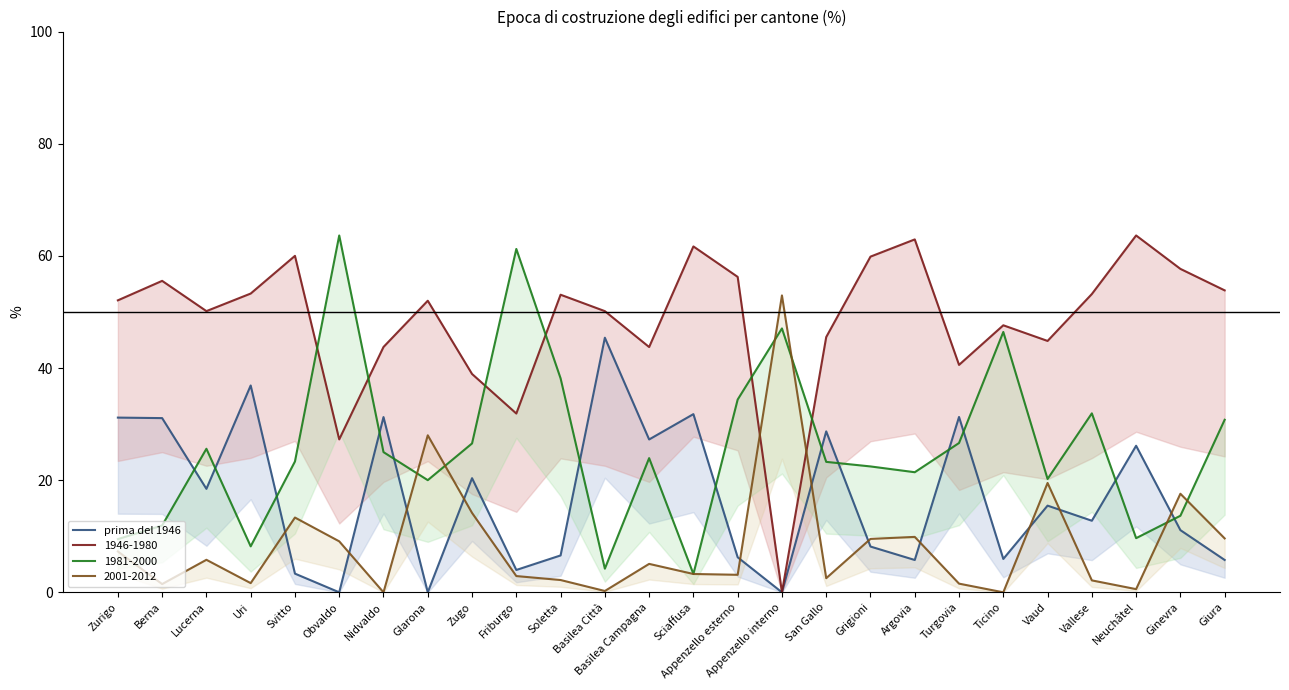

How many interior local valleys (lower than both neighbors) does the data have?

9